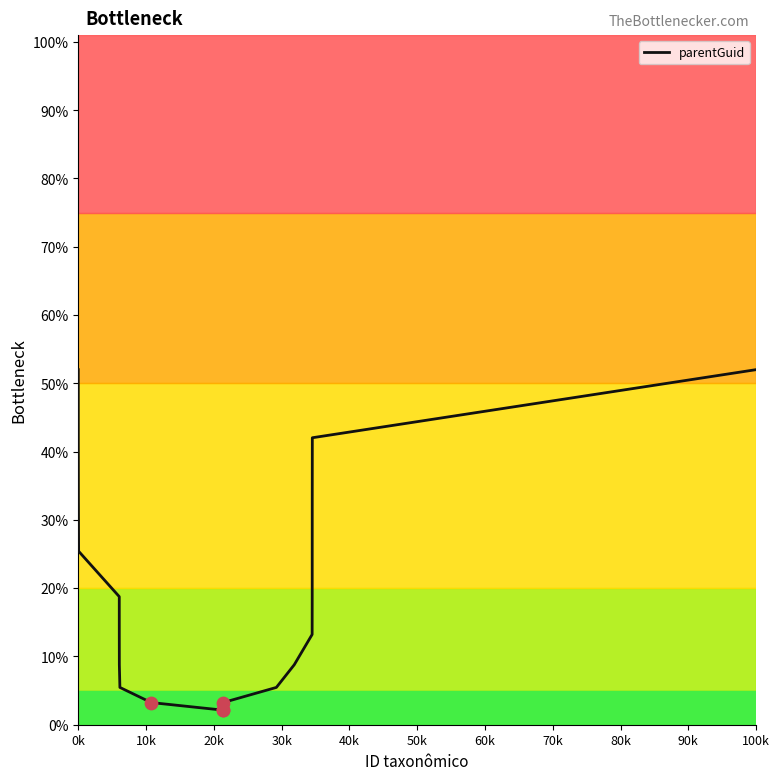

What is the smallest value displayed?

2.1